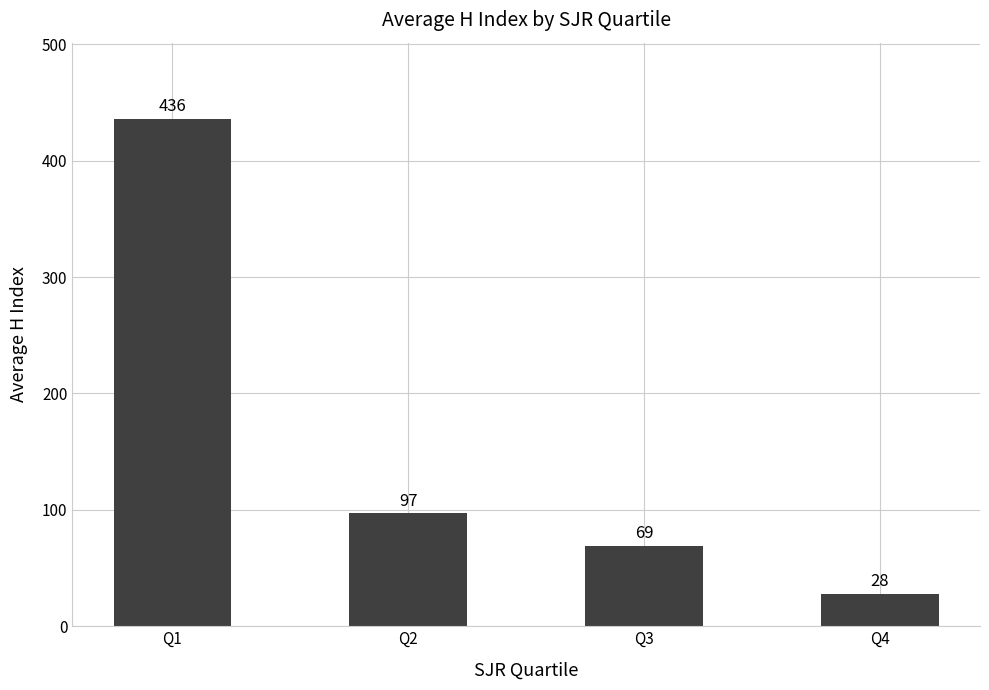

Read the value at Q3, to the nearest 5.

70